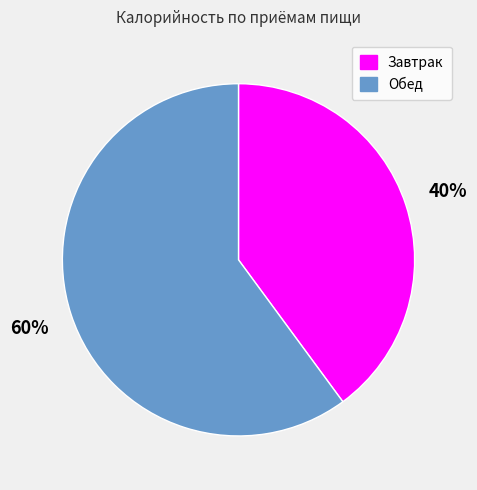

Approximately how many times larger is the value at Обед compared to Завтрак?

1.5